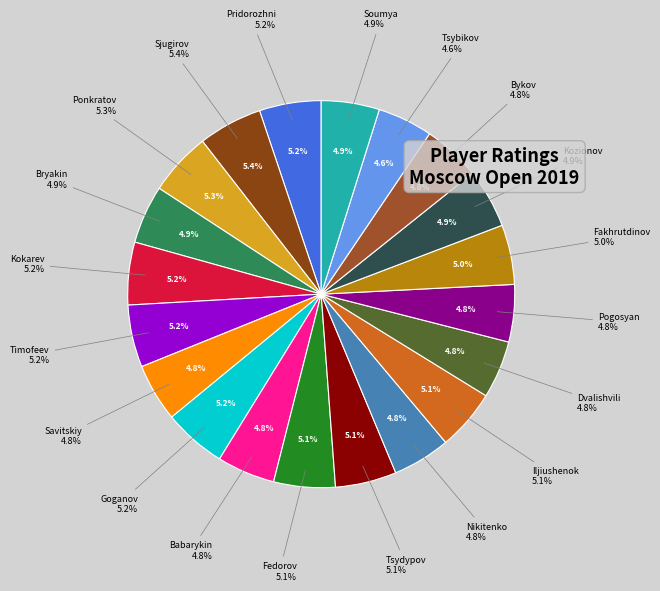

Does Pogosyan account for over 50% of the chart?

No